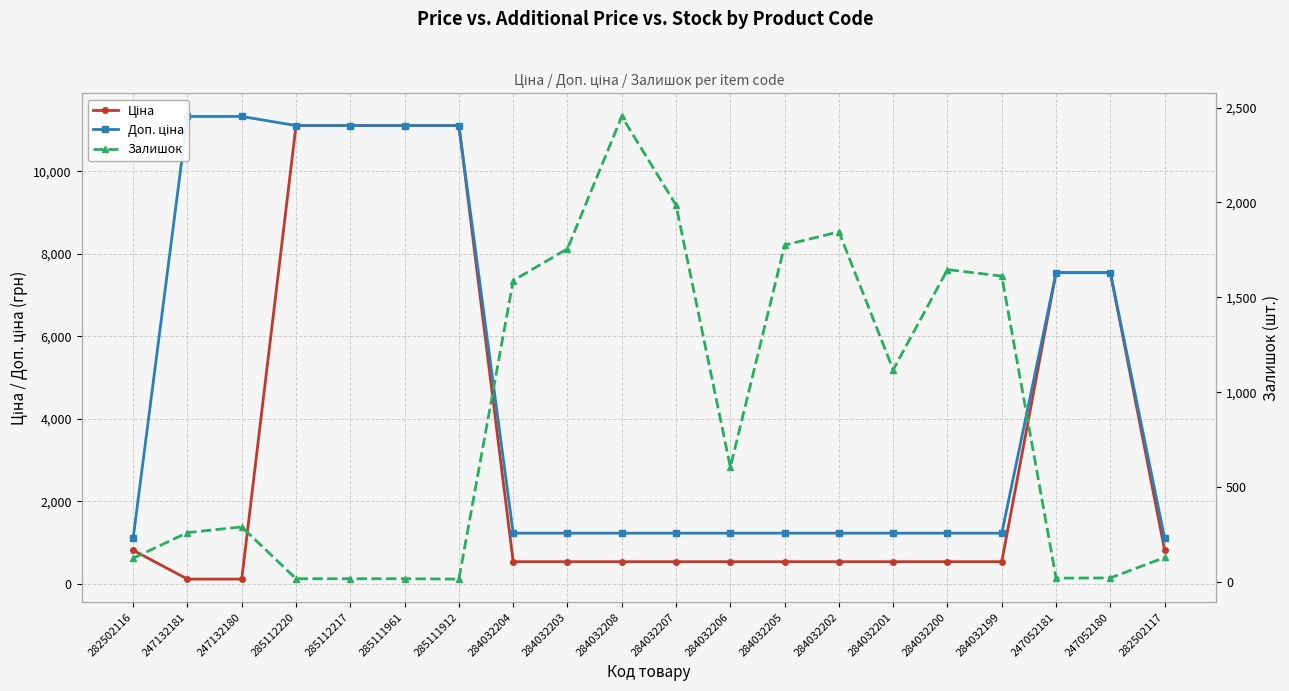

Between 284032206 and 282502117, which is larger?

282502117